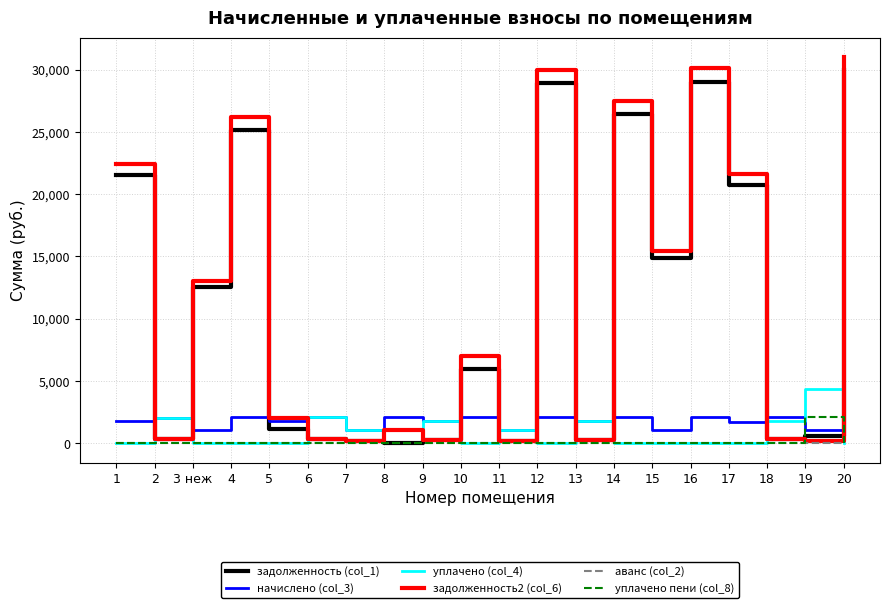

What is the average value of the уплачено (col_4) series?

854.5